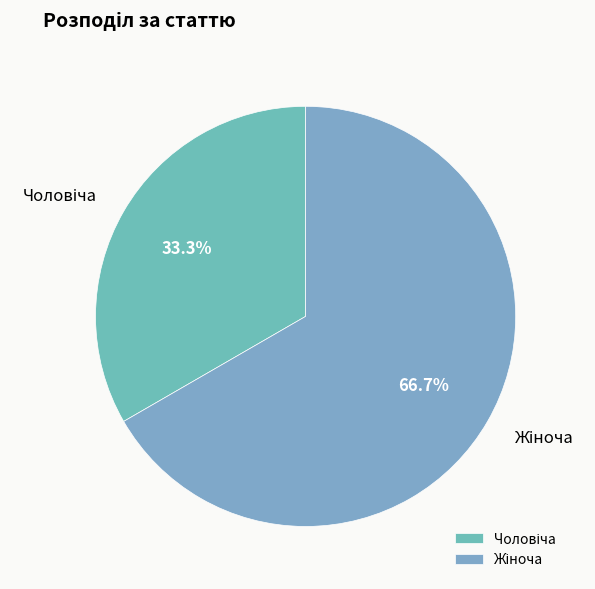

Is it true that Жіноча is 80% of the pie?

False